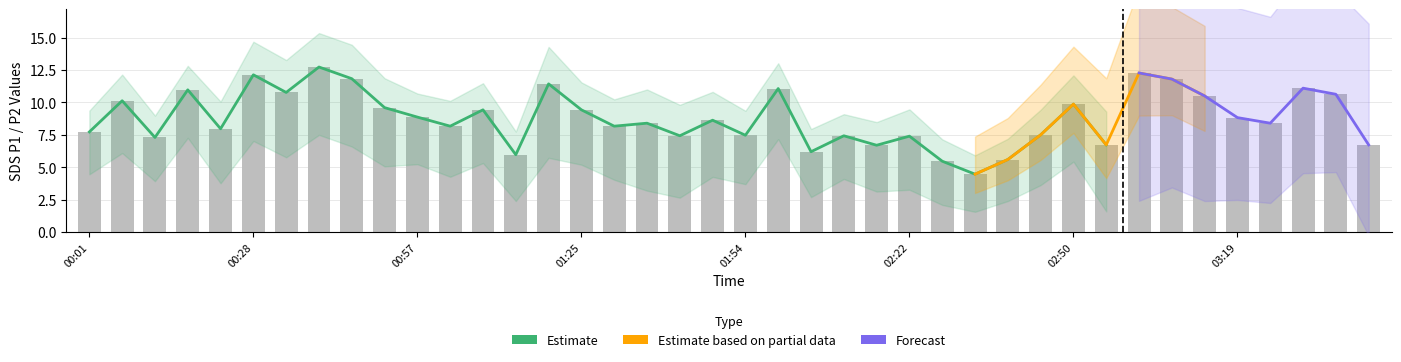

What is the label of the 34th bar from the right?

00:34